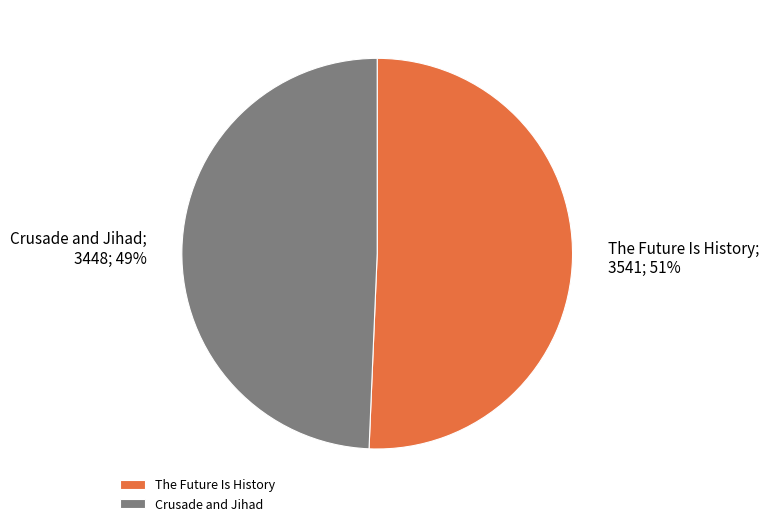

Is there a majority slice in this chart?

Yes